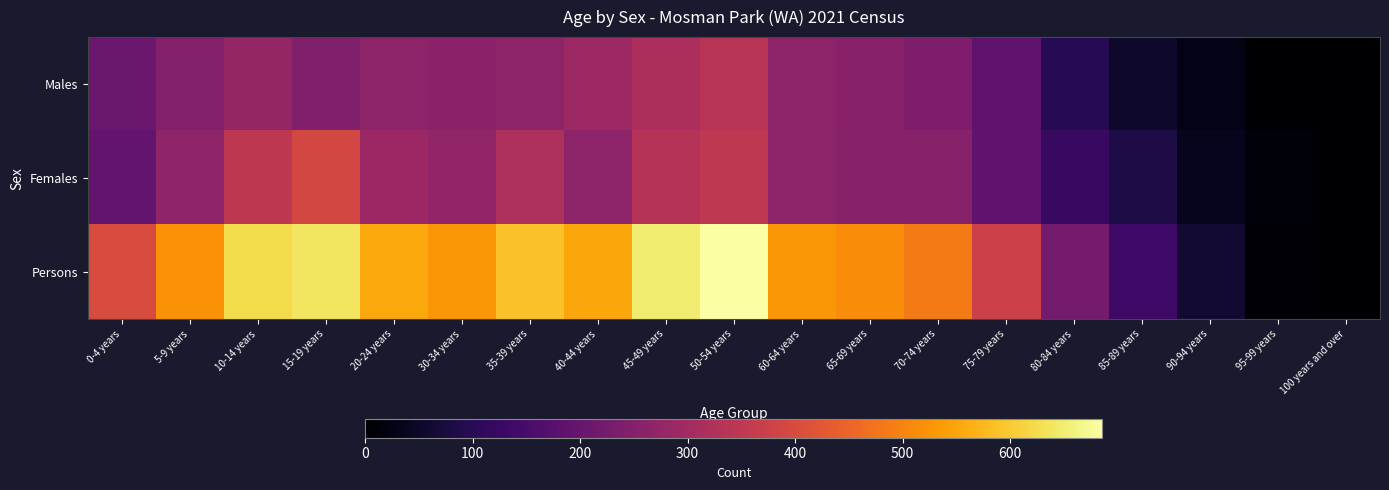

Reading left to right, extract all data points from this chart.

Males: 0-4 years=207	5-9 years=248	10-14 years=277	15-19 years=243	20-24 years=263	30-34 years=261	35-39 years=267	40-44 years=291	45-49 years=314	50-54 years=335	60-64 years=265	65-69 years=257	70-74 years=236	75-79 years=189	80-84 years=97	85-89 years=53	90-94 years=27	95-99 years=0	100 years and over=0
Females: 0-4 years=192	5-9 years=270	10-14 years=348	15-19 years=390	20-24 years=288	30-34 years=272	35-39 years=318	40-44 years=265	45-49 years=334	50-54 years=350	60-64 years=265	65-69 years=254	70-74 years=252	75-79 years=188	80-84 years=123	85-89 years=83	90-94 years=35	95-99 years=11	100 years and over=0
Persons: 0-4 years=401	5-9 years=522	10-14 years=623	15-19 years=638	20-24 years=553	30-34 years=528	35-39 years=589	40-44 years=552	45-49 years=651	50-54 years=686	60-64 years=528	65-69 years=513	70-74 years=487	75-79 years=374	80-84 years=223	85-89 years=132	90-94 years=60	95-99 years=10	100 years and over=0